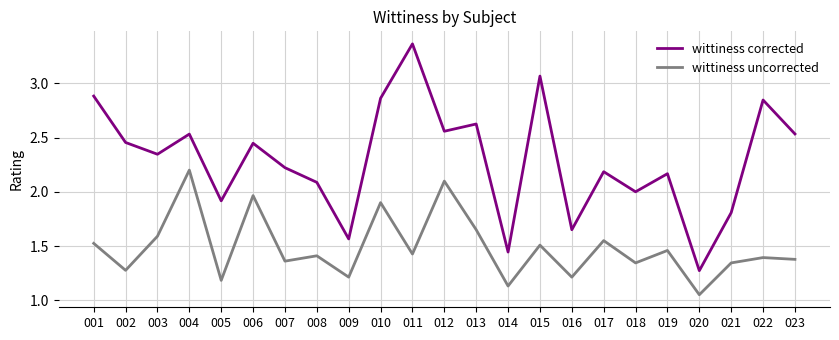

True or false: wittiness corrected and wittiness uncorrected intersect in this chart.

False